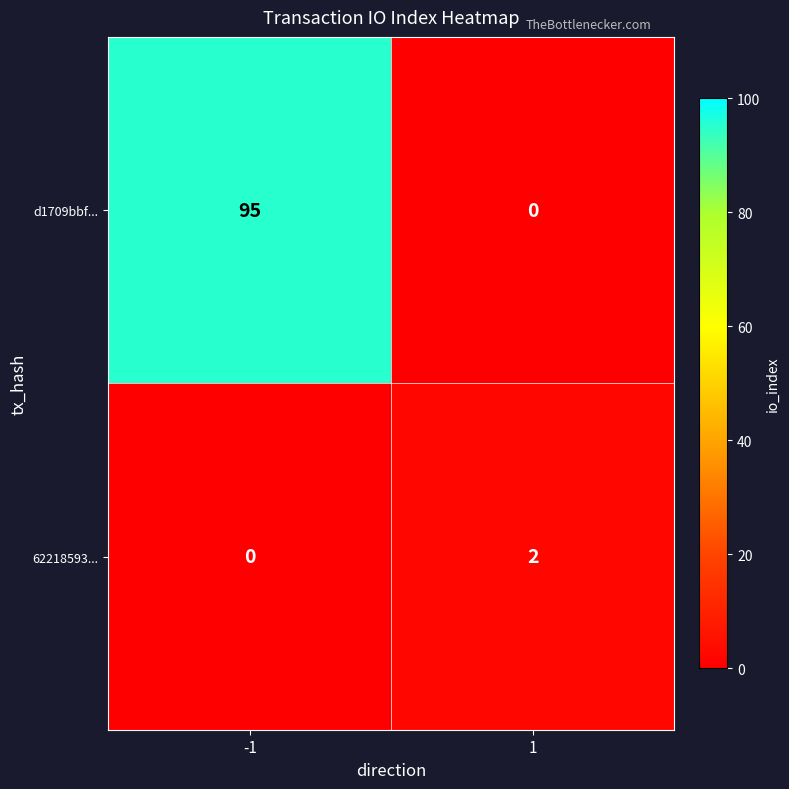

Rank the series by their maximum value, from lowest to highest.

62218593..., d1709bbf...